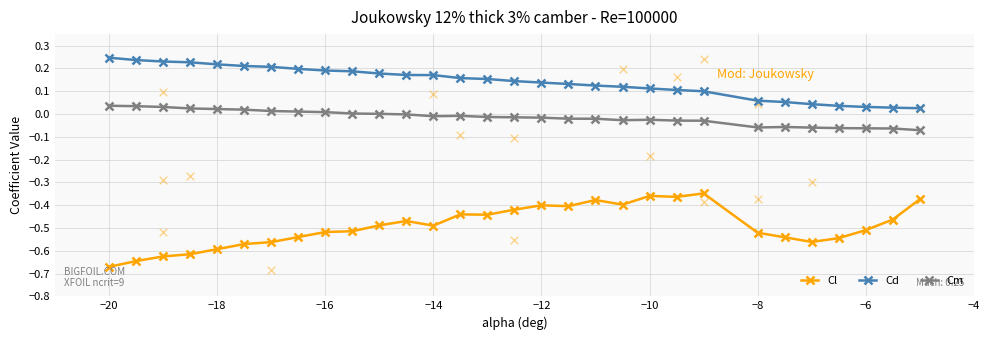

At how many categories does at least one series exceed 0?

30